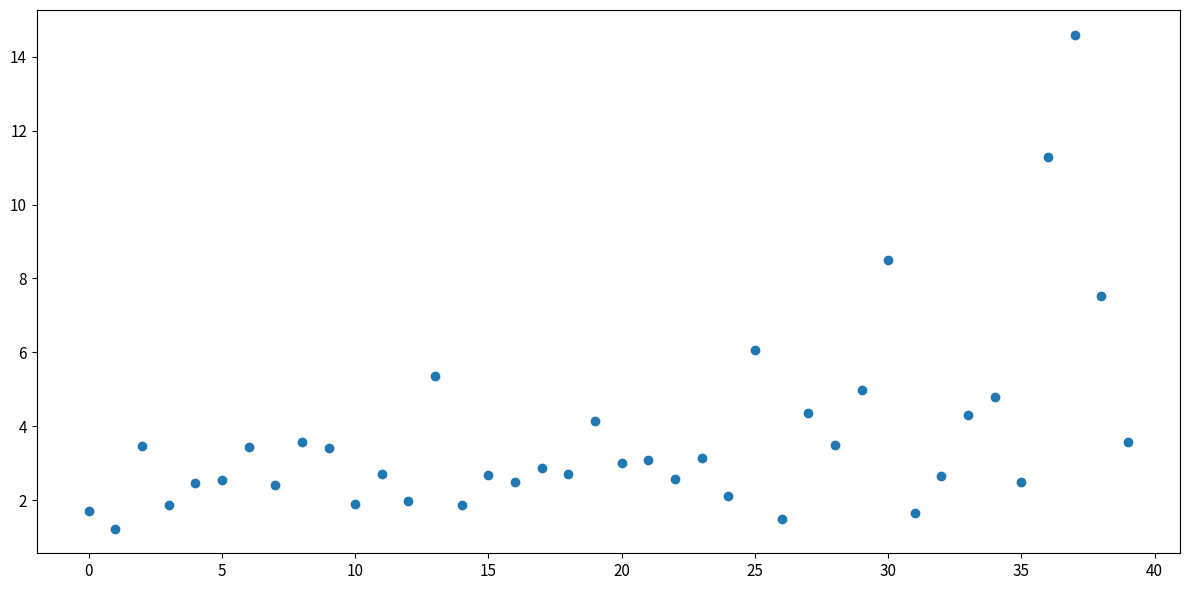

What Y value in the scatter plot is closest to 7?

7.5